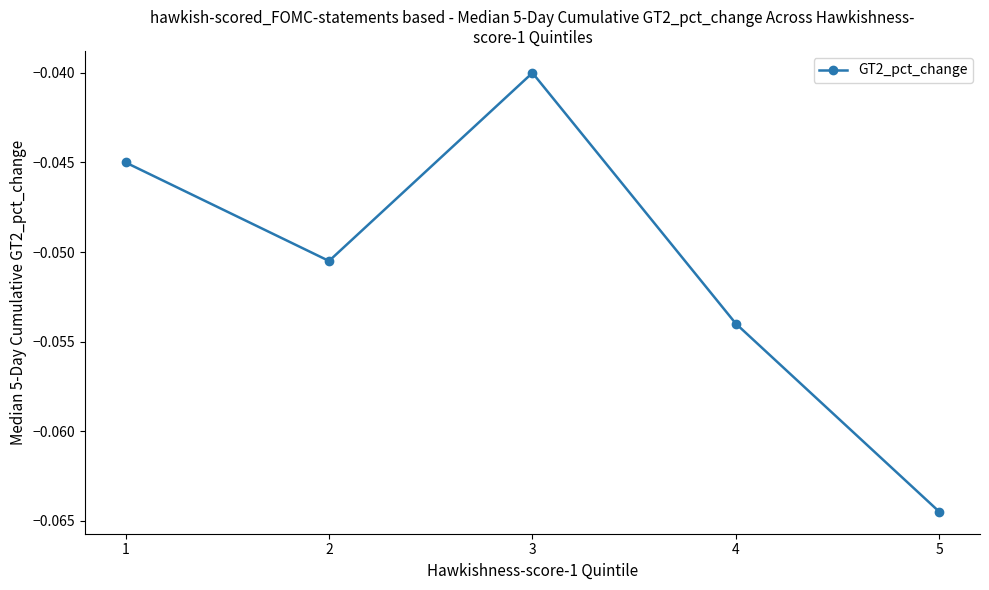

At which category does the chart reach its minimum across all series?

5